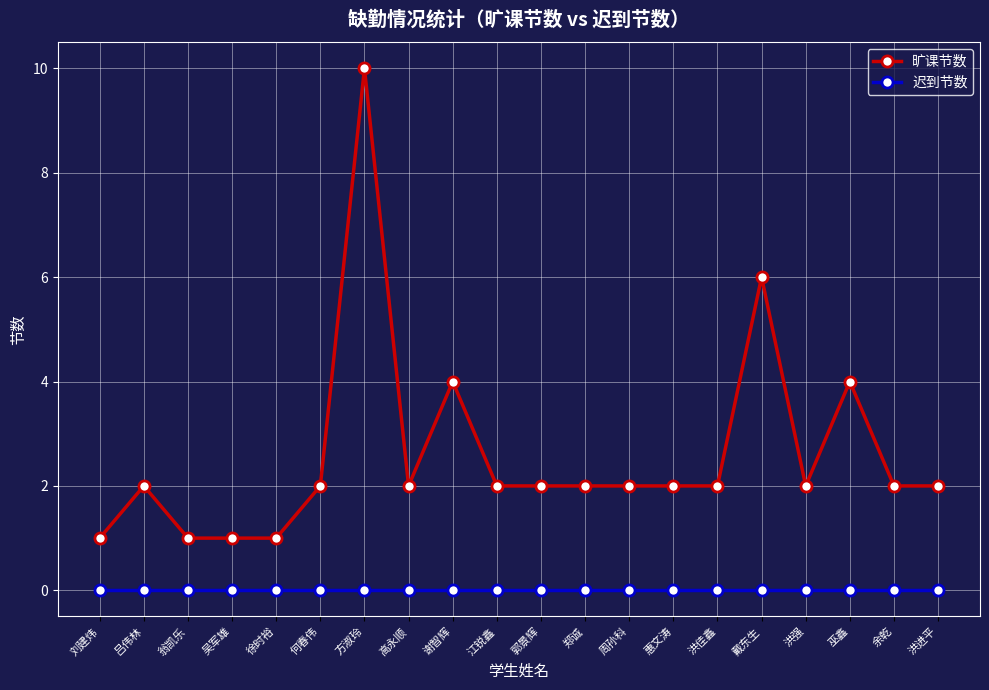

Which series changed the most between 徐时裕 and 周孙科?

旷课节数